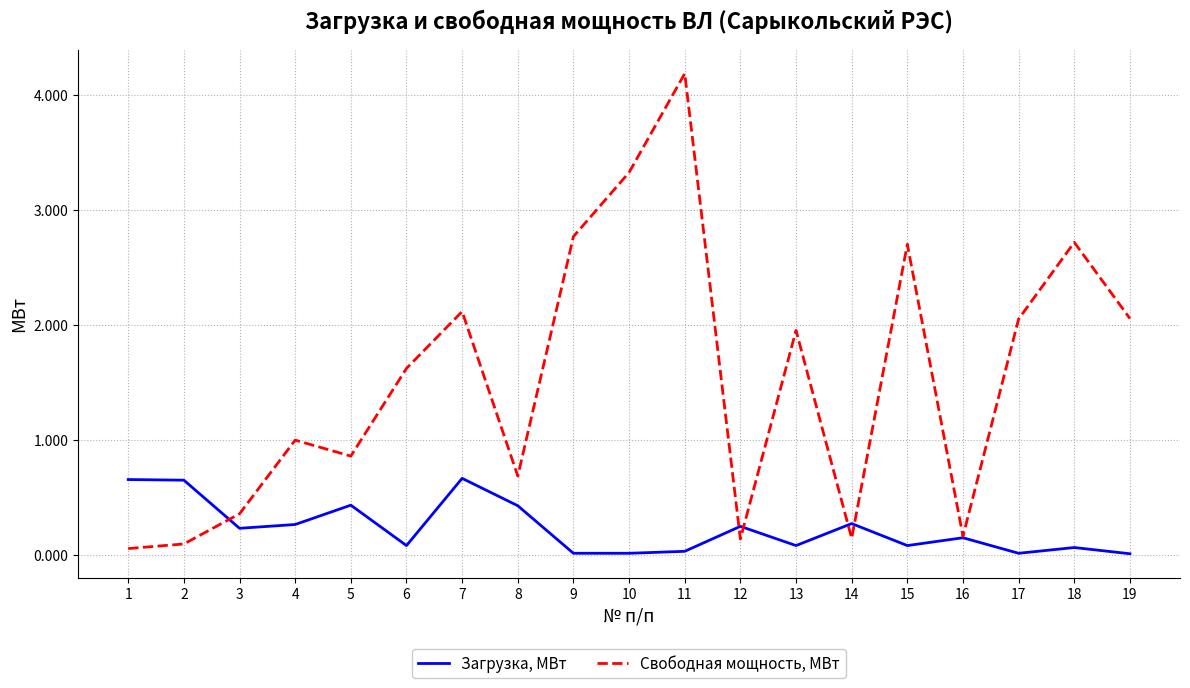

Where do Свободная мощность, МВт and Загрузка, МВт first cross each other?

2 and 3